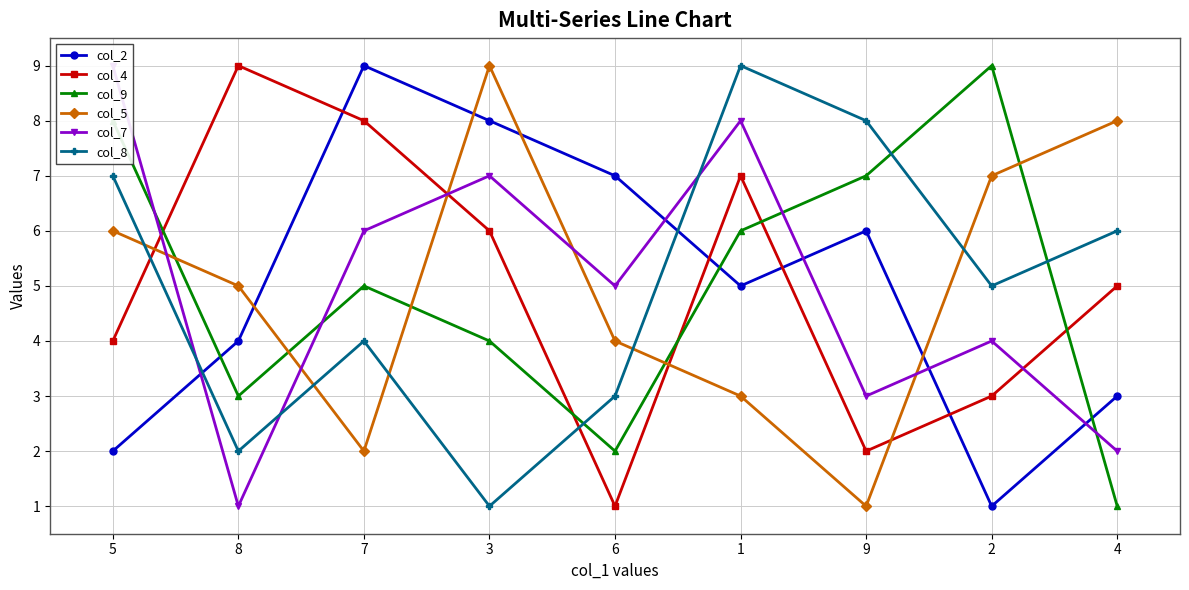

At which category is the sum across all series the highest?

1